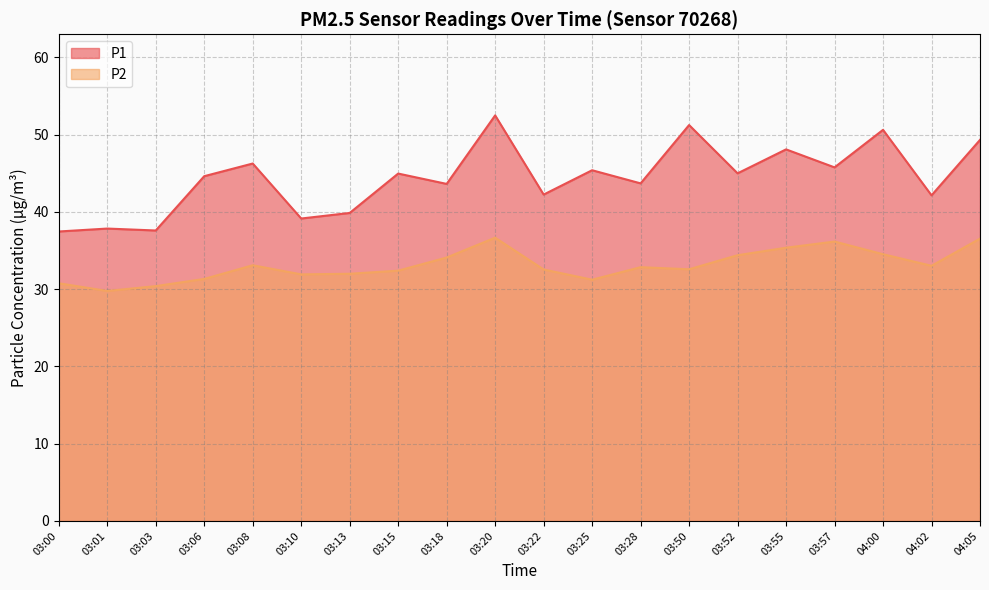

The P1 series shows 65.4 at 03:00. True or false?

False